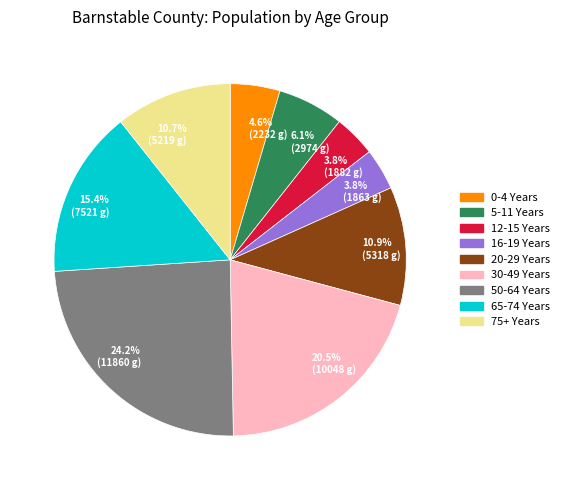

Does 50-64 Years represent more than half of the total?

No